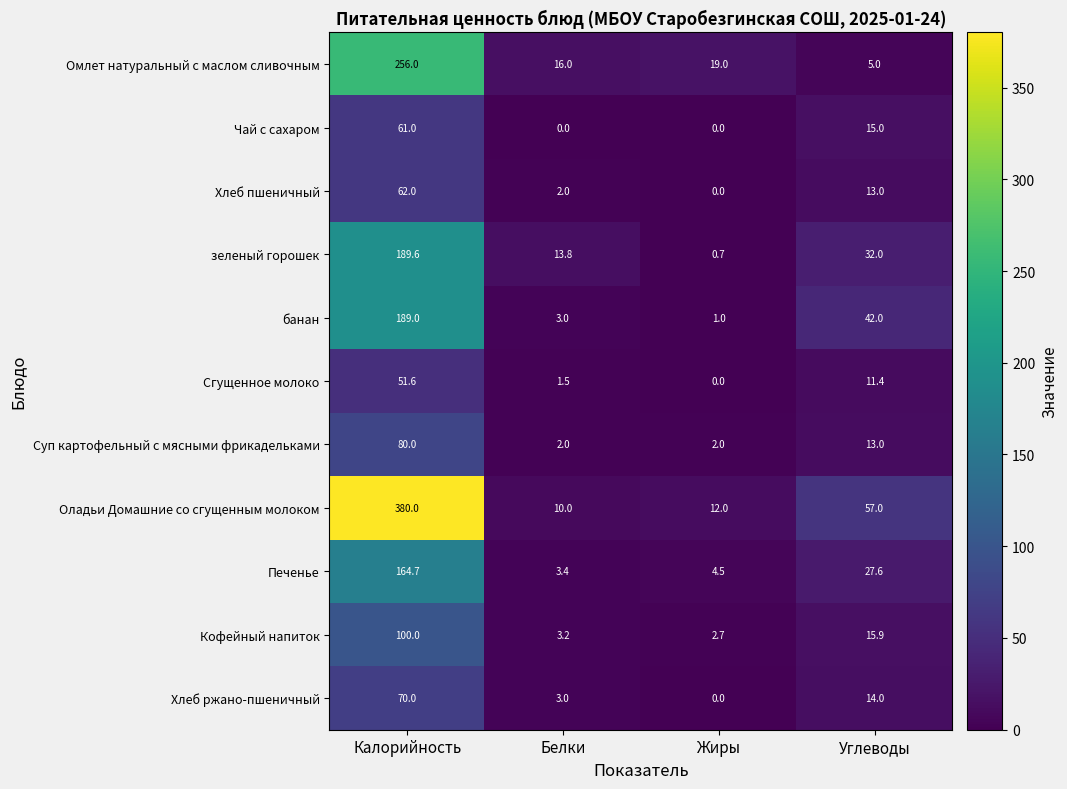

What is the difference between the Кофейный напиток values at Белки and Жиры?

0.5